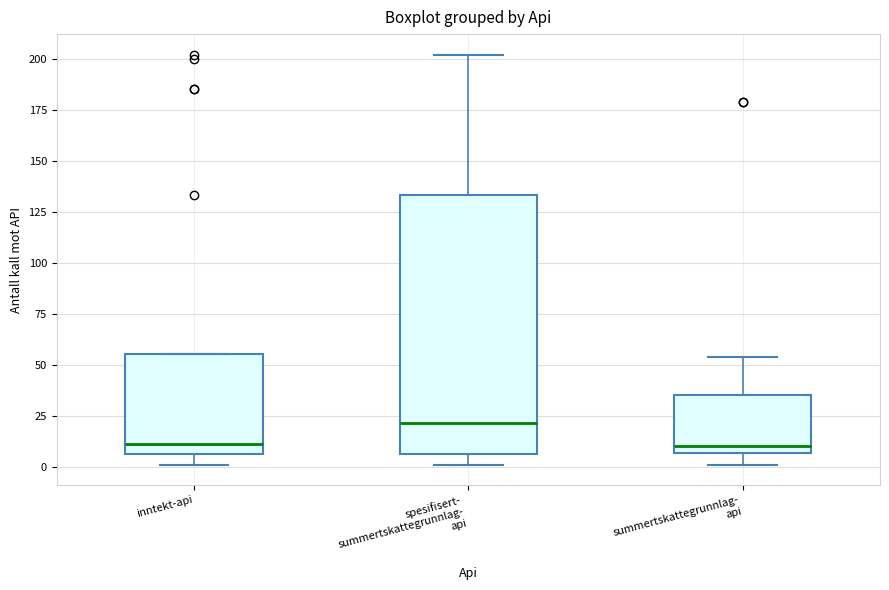

Which box is the tallest, from its lower edge to its upper edge?

spesifisert- summertskattegrunnlag- api